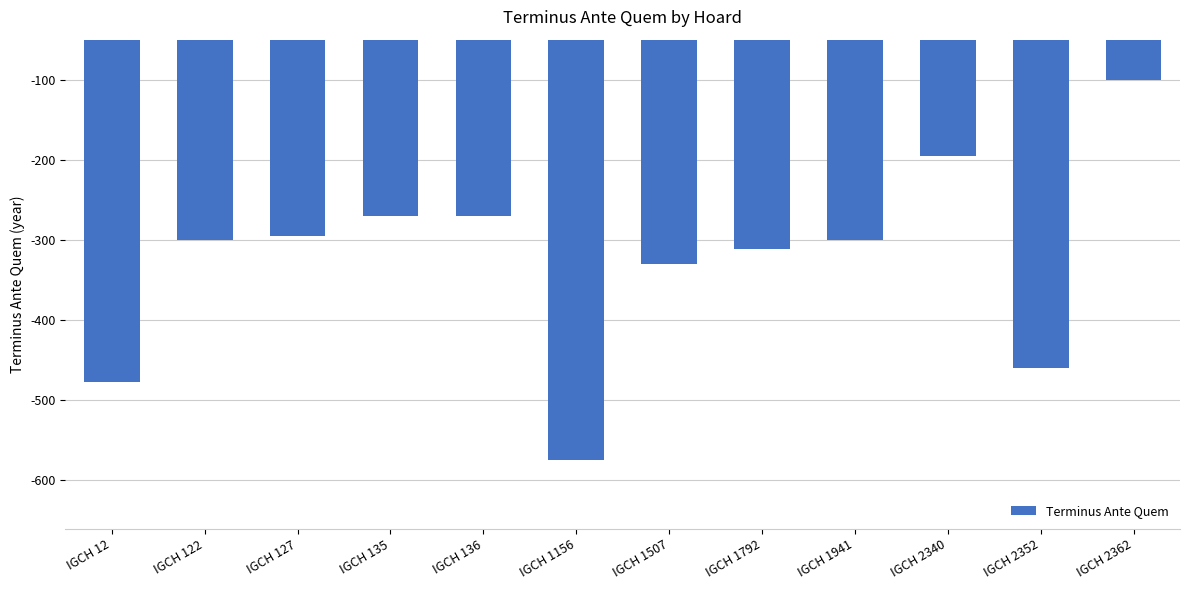

What is the value of the 6th bar from the left?

-575